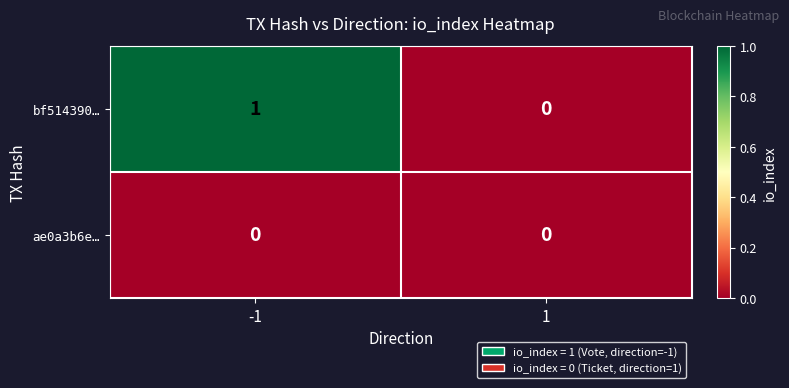

Which series has the largest range (max minus min)?

bf514390…